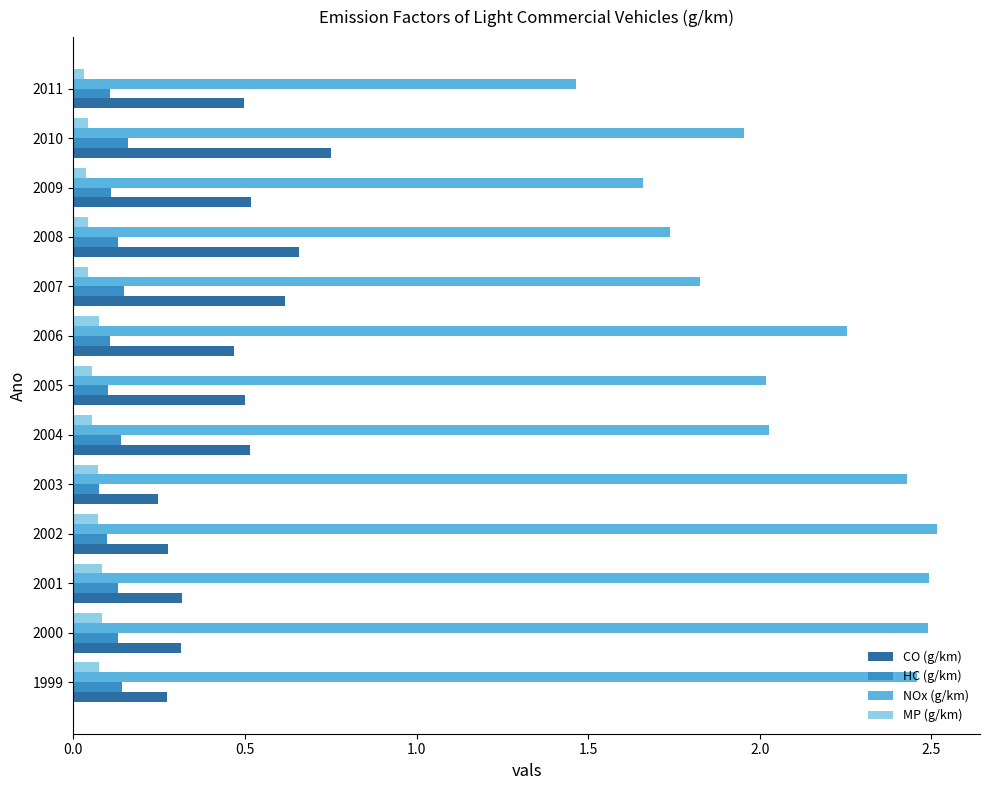

What is the average value of the NOx (g/km) series?

2.1